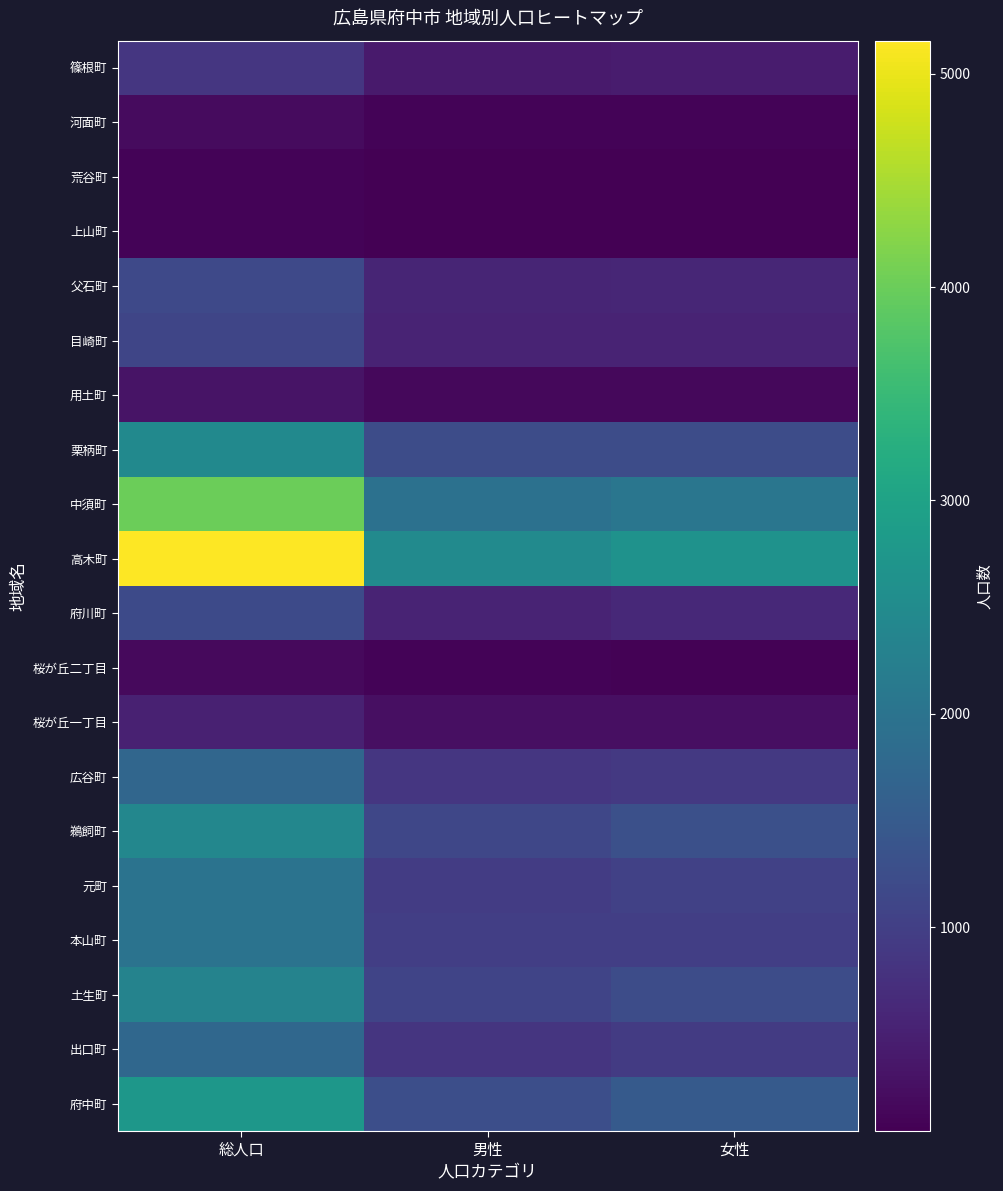

Reading right to left, transcribe all the data shown in this chart.

府中町: 女性=1488	男性=1264	総人口=2752
出口町: 女性=927	男性=830	総人口=1757
土生町: 女性=1238	男性=1084	総人口=2322
本山町: 女性=1002	男性=992	総人口=1994
元町: 女性=1040	男性=955	総人口=1995
鵜飼町: 女性=1284	男性=1127	総人口=2411
広谷町: 女性=889	男性=845	総人口=1734
桜が丘一丁目: 女性=258	男性=262	総人口=520
桜が丘二丁目: 女性=71	男性=95	総人口=166
府川町: 女性=633	男性=563	総人口=1196
高木町: 女性=2659	男性=2496	総人口=5155
中須町: 女性=2051	男性=1956	総人口=4007
栗柄町: 女性=1242	男性=1231	総人口=2473
用土町: 女性=163	男性=153	総人口=316
目崎町: 女性=558	男性=562	総人口=1120
父石町: 女性=602	男性=568	総人口=1170
上山町: 女性=53	男性=45	総人口=98
荒谷町: 女性=56	男性=47	総人口=103
河面町: 女性=99	男性=101	総人口=200
篠根町: 女性=429	男性=422	総人口=851